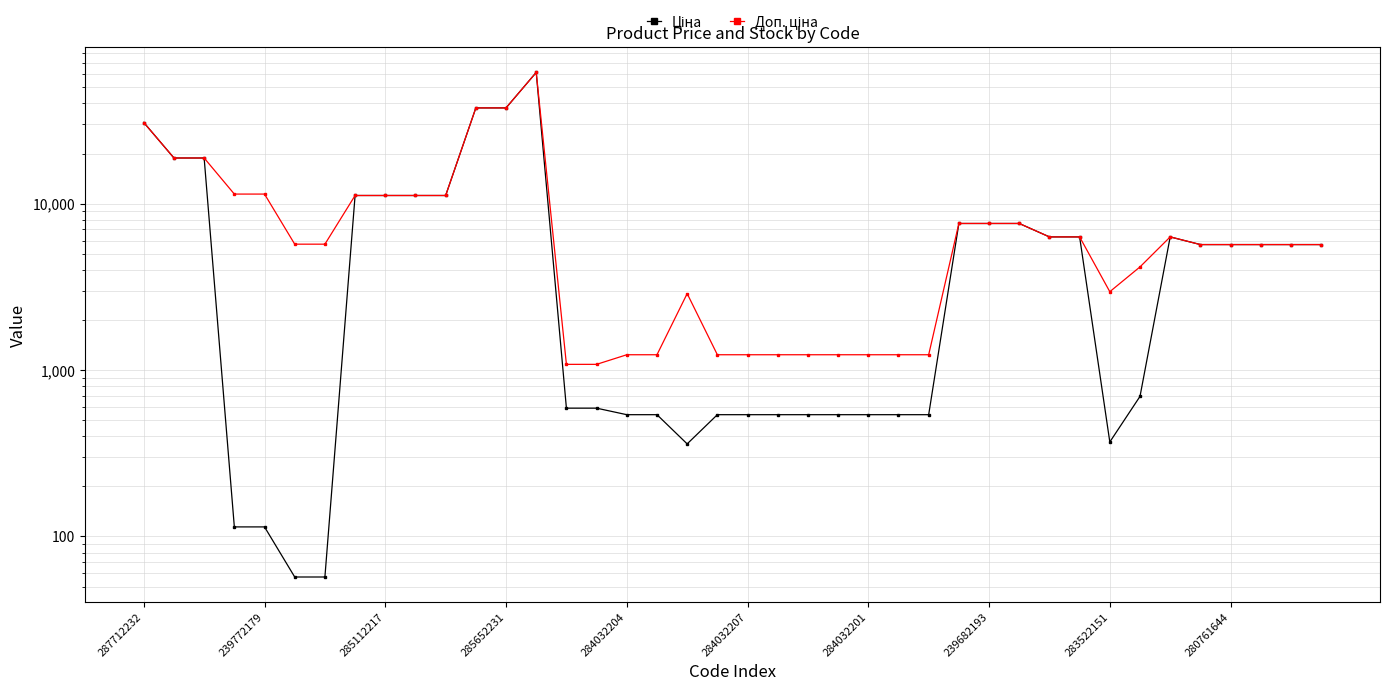

Which series has the largest total across all categories?

Доп. ціна